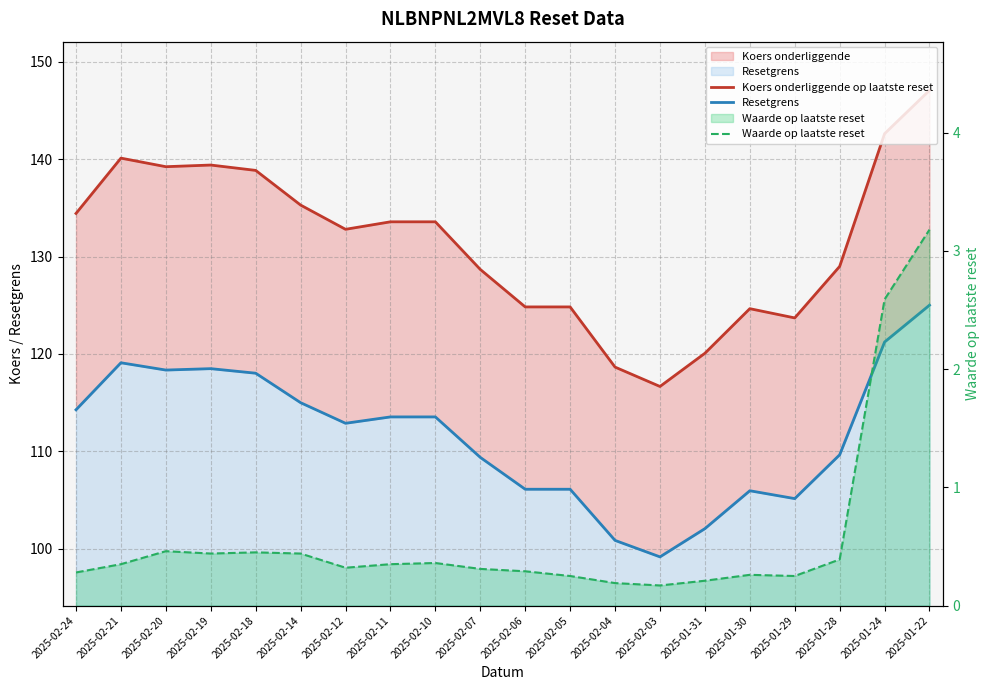

Reading right to left, list all the values displayed in this chart.

Koers onderliggende op laatste reset: 2025-01-22=147.1	2025-01-24=142.6	2025-01-28=129.0	2025-01-29=123.7	2025-01-30=124.7	2025-01-31=120.1	2025-02-03=116.7	2025-02-04=118.7	2025-02-05=124.8	2025-02-06=124.8	2025-02-07=128.7	2025-02-10=133.6	2025-02-11=133.6	2025-02-12=132.8	2025-02-14=135.3	2025-02-18=138.8	2025-02-19=139.4	2025-02-20=139.2	2025-02-21=140.1	2025-02-24=134.4
Resetgrens: 2025-01-22=125.0	2025-01-24=121.2	2025-01-28=109.6	2025-01-29=105.1	2025-01-30=106.0	2025-01-31=102.1	2025-02-03=99.2	2025-02-04=100.9	2025-02-05=106.1	2025-02-06=106.1	2025-02-07=109.4	2025-02-10=113.5	2025-02-11=113.5	2025-02-12=112.9	2025-02-14=115.0	2025-02-18=118.0	2025-02-19=118.5	2025-02-20=118.3	2025-02-21=119.1	2025-02-24=114.3
Waarde op laatste reset: 2025-01-22=3.2	2025-01-24=2.6	2025-01-28=0.4	2025-01-29=0.2	2025-01-30=0.3	2025-01-31=0.2	2025-02-03=0.2	2025-02-04=0.2	2025-02-05=0.2	2025-02-06=0.3	2025-02-07=0.3	2025-02-10=0.4	2025-02-11=0.3	2025-02-12=0.3	2025-02-14=0.4	2025-02-18=0.5	2025-02-19=0.4	2025-02-20=0.5	2025-02-21=0.3	2025-02-24=0.3